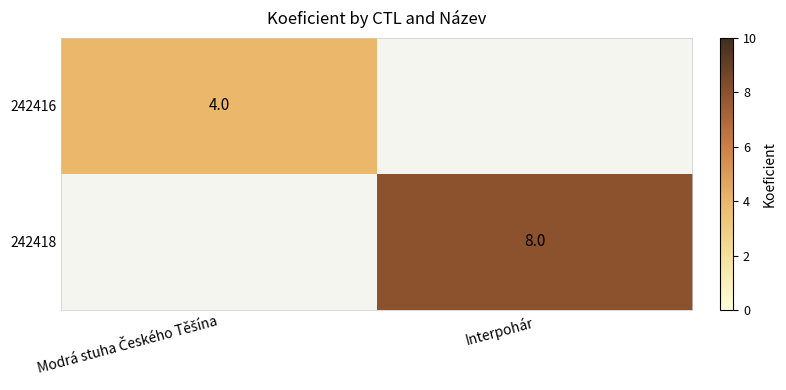

The 242418 series shows 8 at Interpohár. True or false?

True